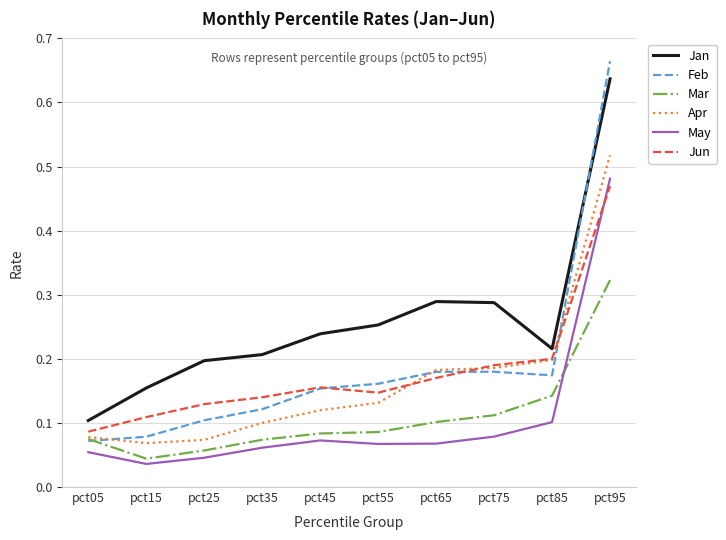

What is the total value across all series at pct85?

1.0